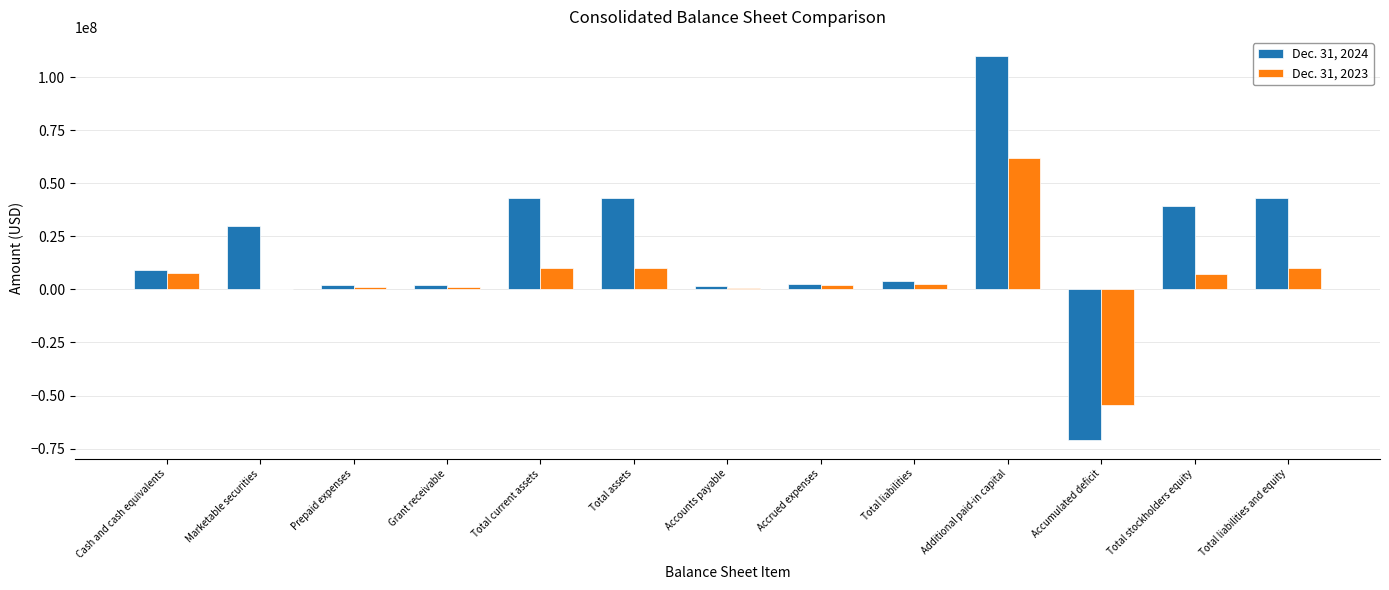

Is it true that Dec. 31, 2024 equals 1511440 at Accounts payable?

True